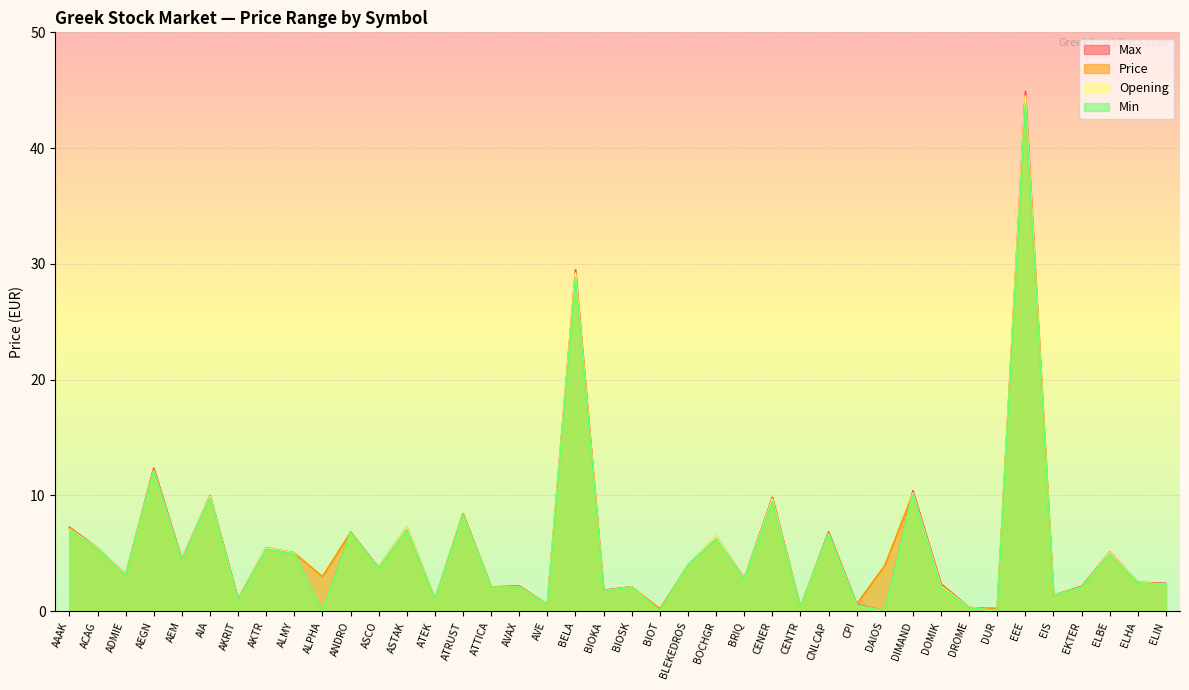

What is the total value across all series at CENTR?

1.3